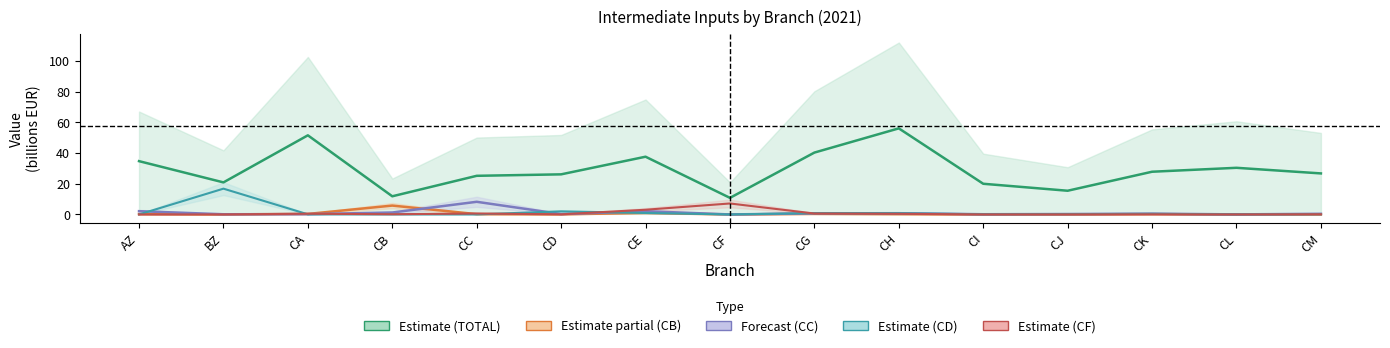

List the series in order of their peak value, highest first.

Estimate (TOTAL), Estimate (CD), Forecast (CC), Estimate (CF), Estimate partial (CB)